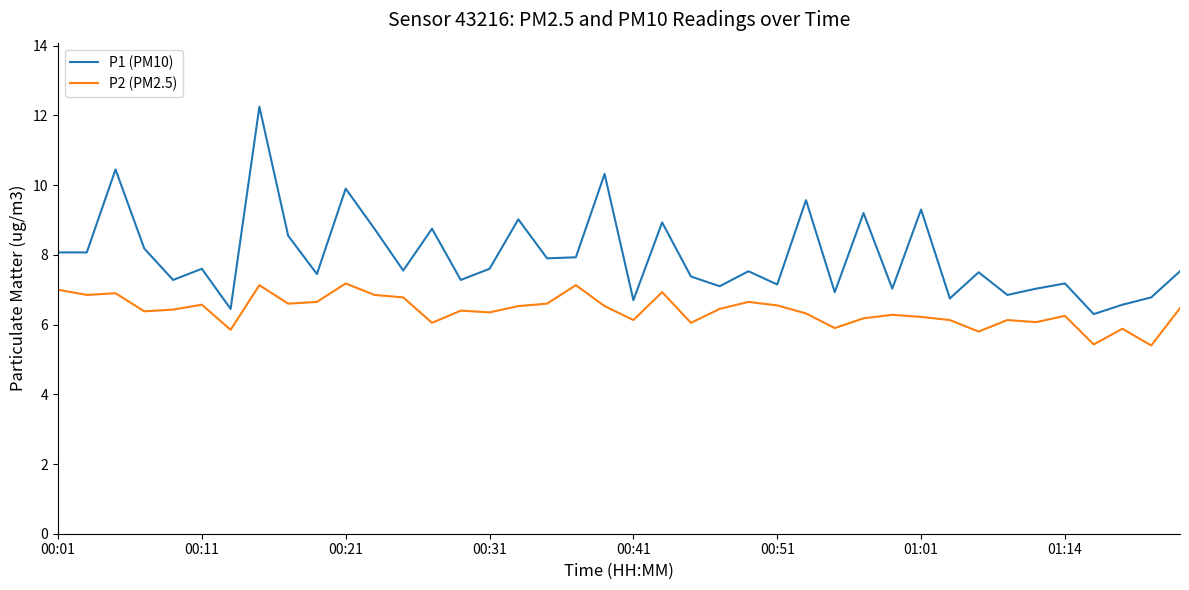

Which series has the widest spread of values?

P1 (PM10)